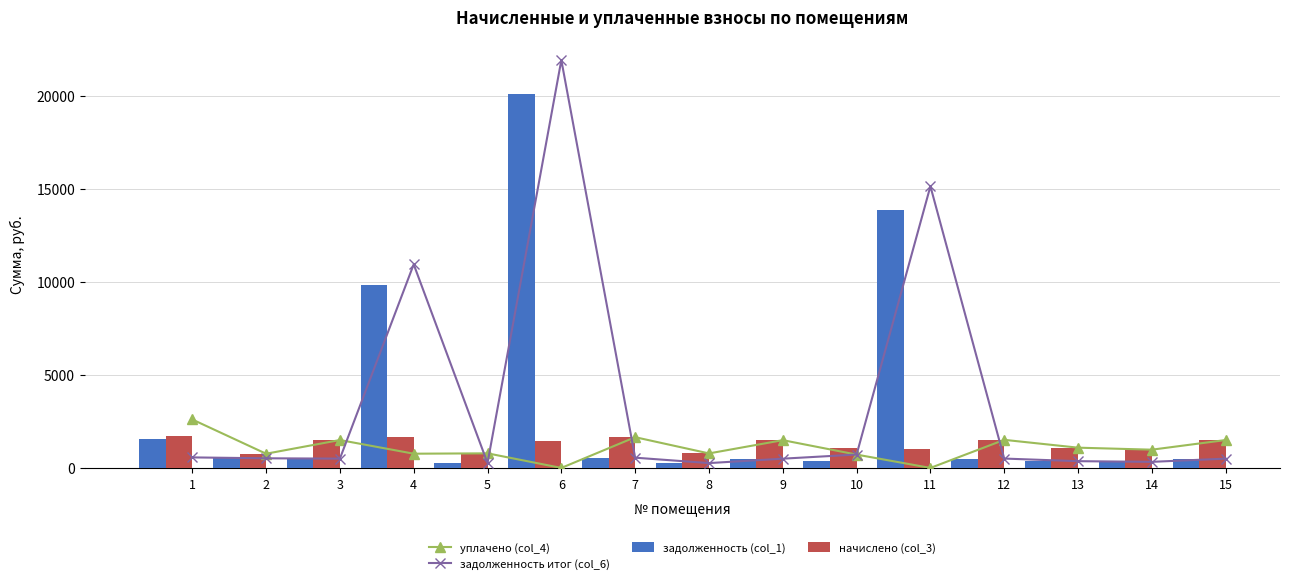

Reading left to right, list all the values displayed in this chart.

уплачено (col_4): 2604.7	763.1	1499.1	764.6	784.1	0.0	1652.4	779.8	1492.6	717.1	0.0	1509.8	1088.6	980.6	1499.0
задолженность итог (col_6): 565.9	517.5	499.6	10942.1	261.4	21918.8	550.8	259.9	497.5	719.3	15139.1	503.3	362.9	326.9	499.7
задолженность (col_1): 1540.2	511.6	499.7	9856.2	261.4	20087.5	550.8	259.9	497.5	358.6	13874.2	503.3	362.9	326.9	499.7
начислено (col_3): 1697.8	775.4	1499.0	1661.0	784.1	1438.6	1652.4	779.8	1492.6	1077.8	993.6	1509.8	1088.6	980.6	1499.0